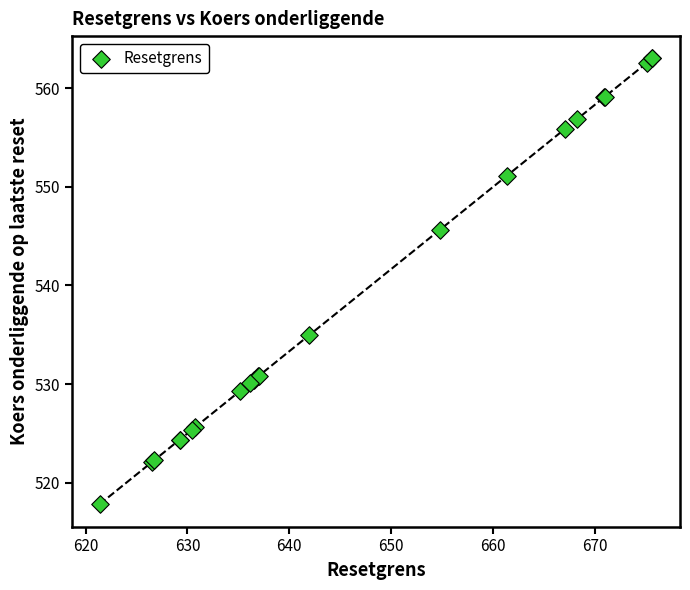

What Y value in the scatter plot is closest to 540?

535.0